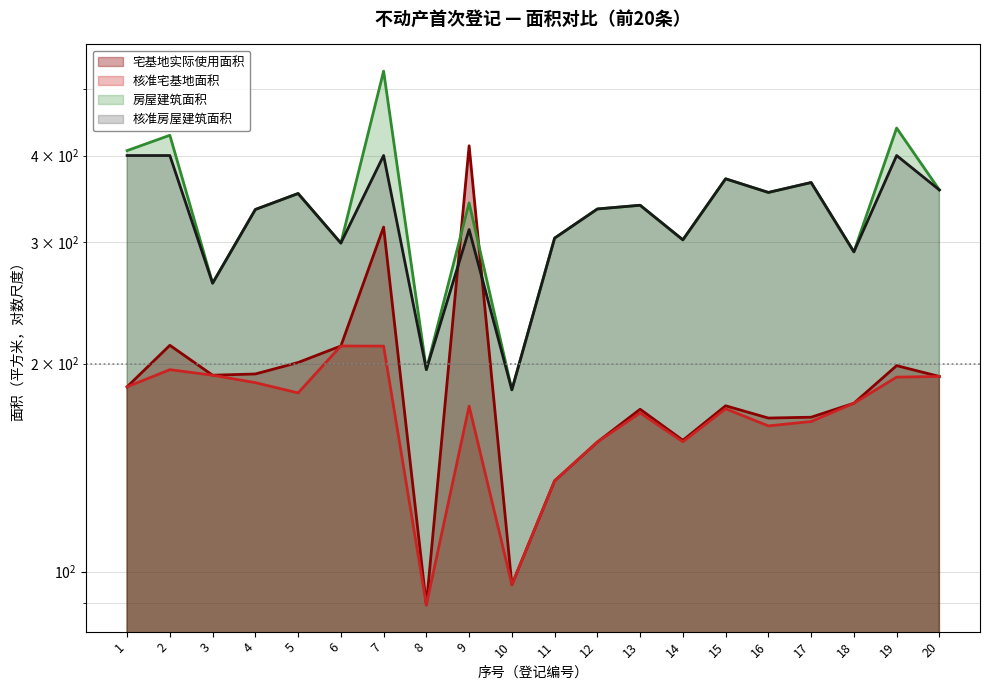

What is the sum of the 宅基地实际使用面积 values at 10 and 13?

267.6